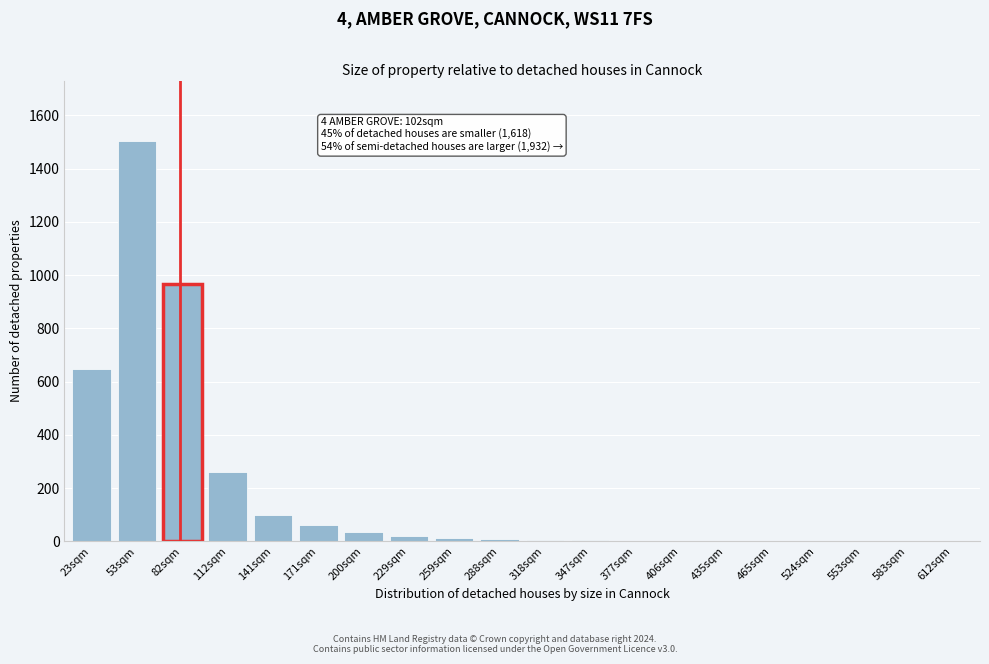

Which category has the highest value across all series?

53sqm